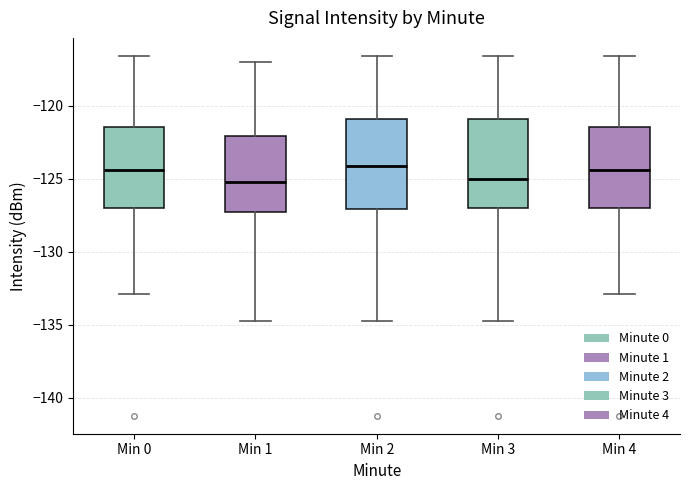

Where does the median line of the box for Min 4 sit on the y-axis? The values are not printed on the chart, so give them approximately, as read against the axis.

-124.5